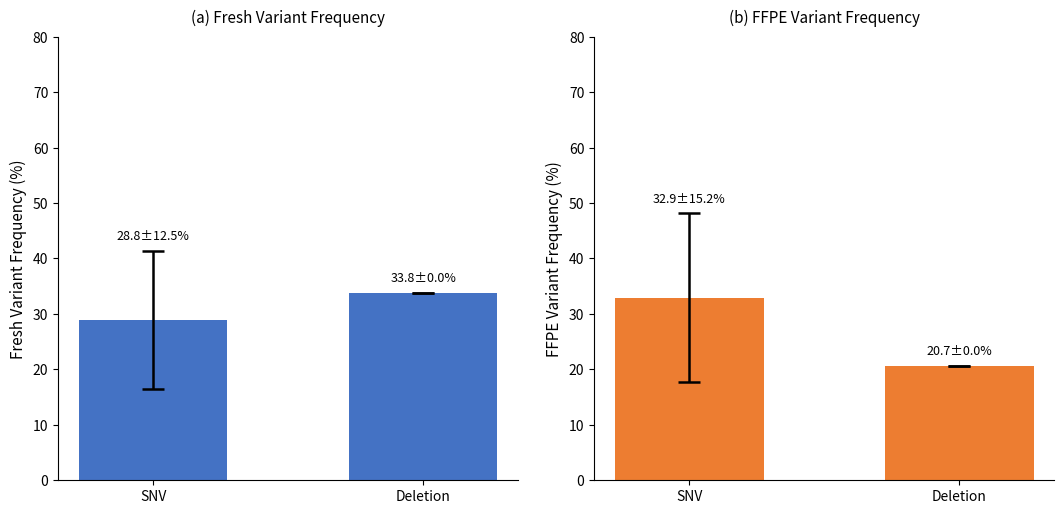

The FFPE series shows 6.6 at Deletion. True or false?

False